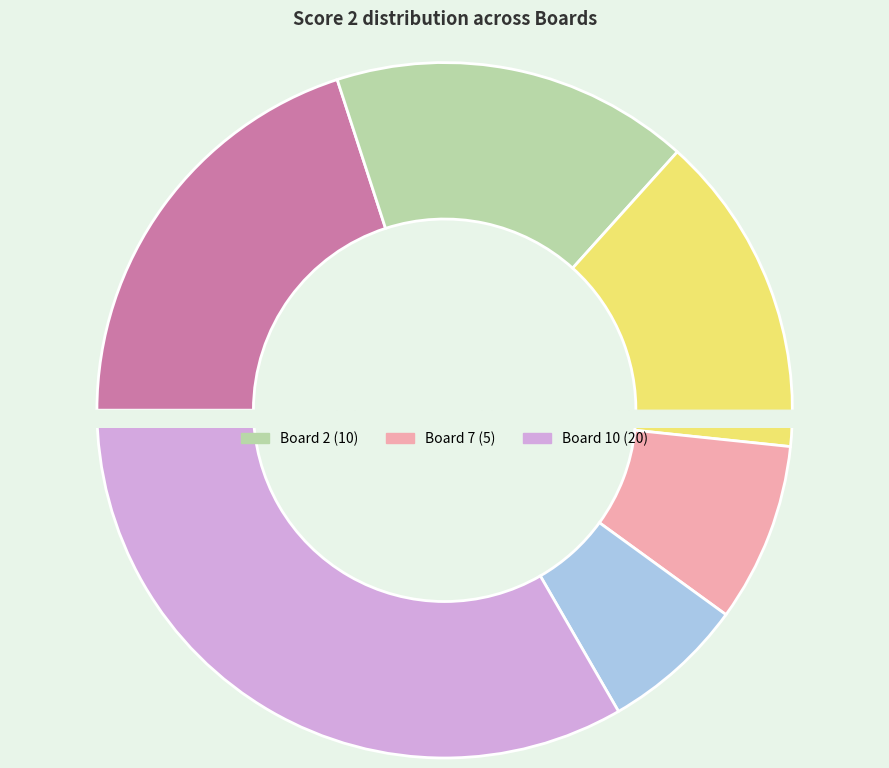

Which slice is the smallest?

Board 9